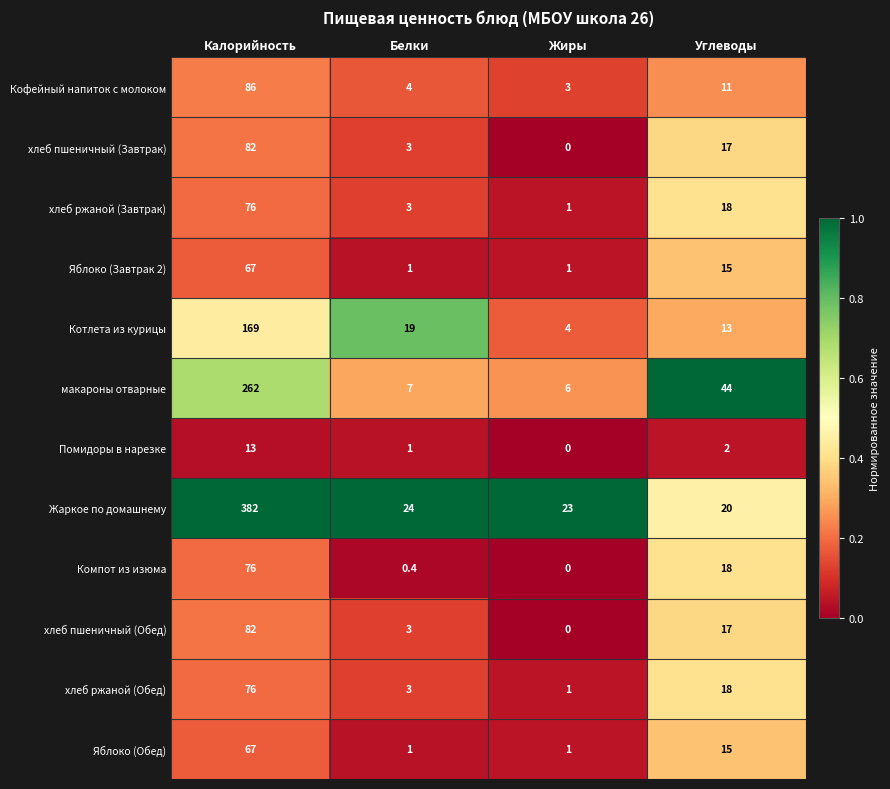

What is the sum of the Компот из изюма values at Калорийность and Белки?

76.4